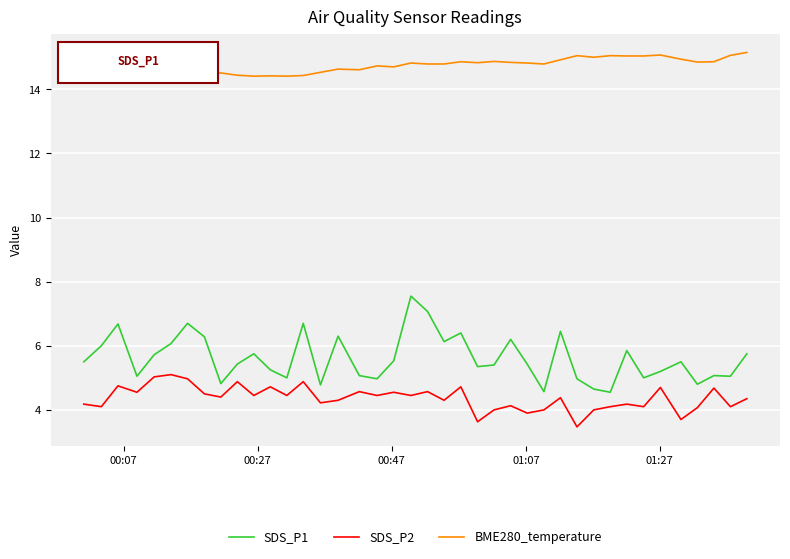

What is the smallest value displayed?

3.5